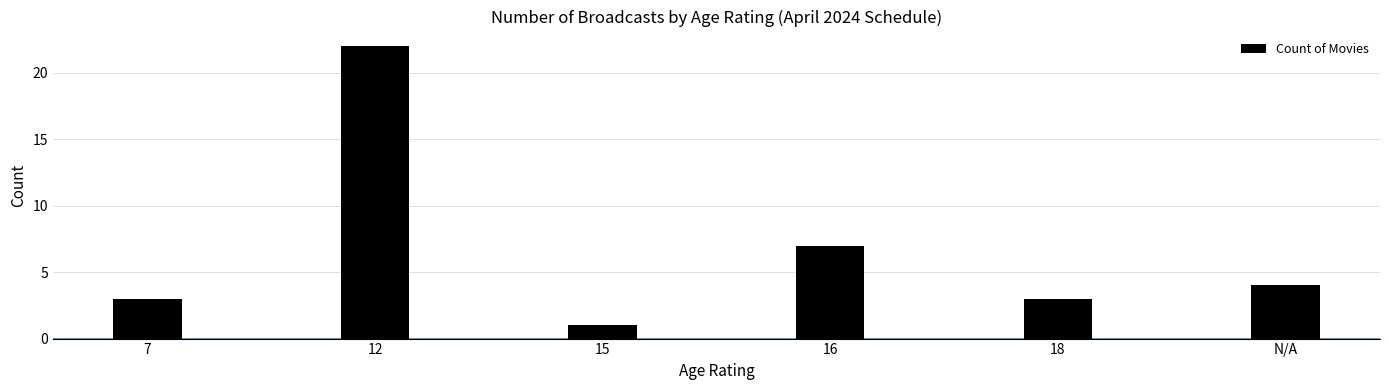

The chart shows a value of 3 at N/A. True or false?

False